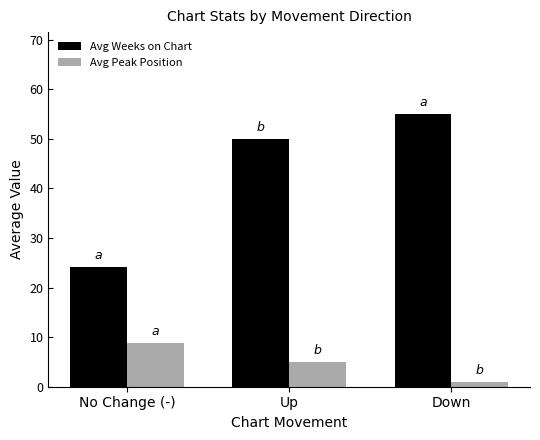

Where is Avg Weeks on Chart nearest to the value 39?

Up